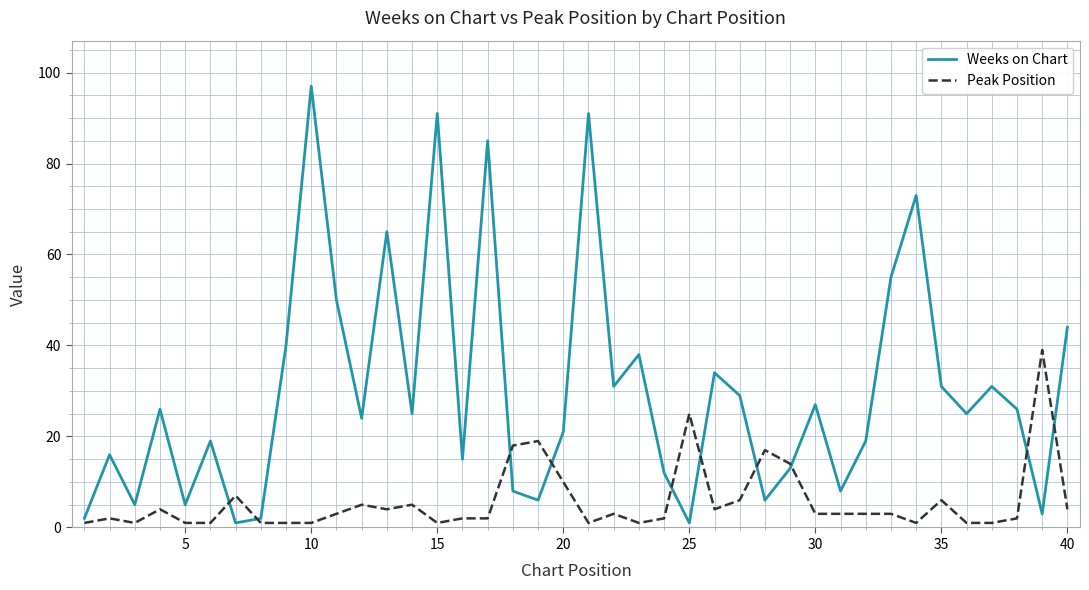

True or false: Weeks on Chart has more than 1 interior local peaks.

True